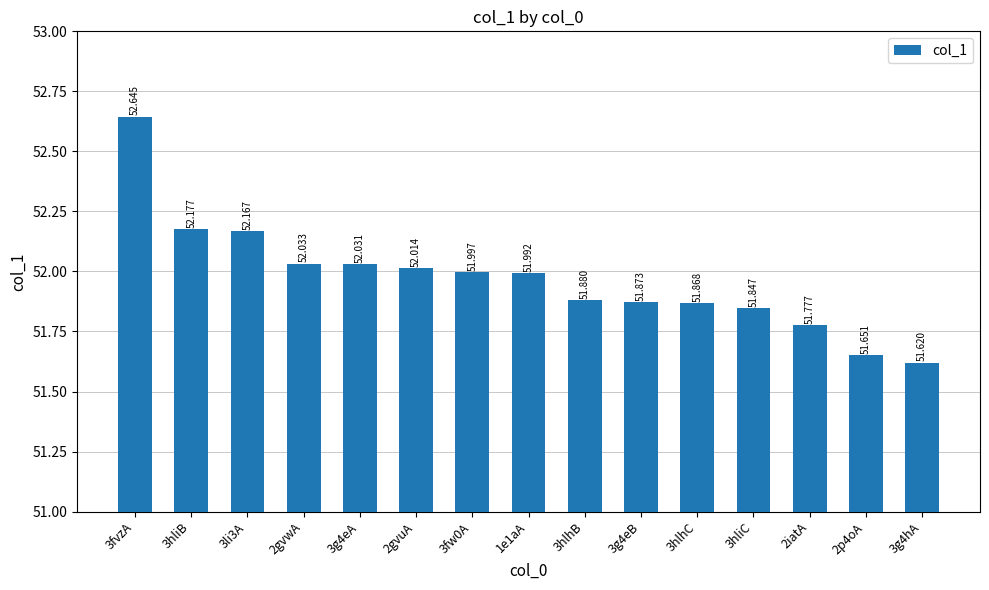

Is it true that the value at 2iatA is 51.8?

True